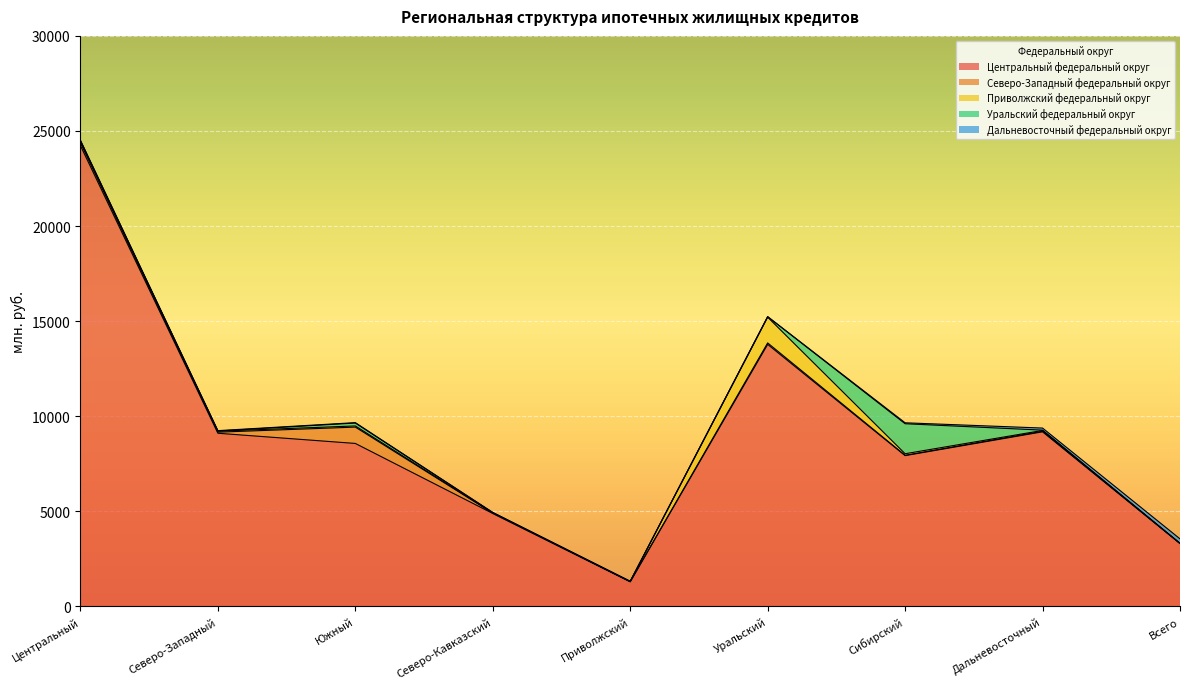

What is the sum of all Уральский федеральный округ values?

1841